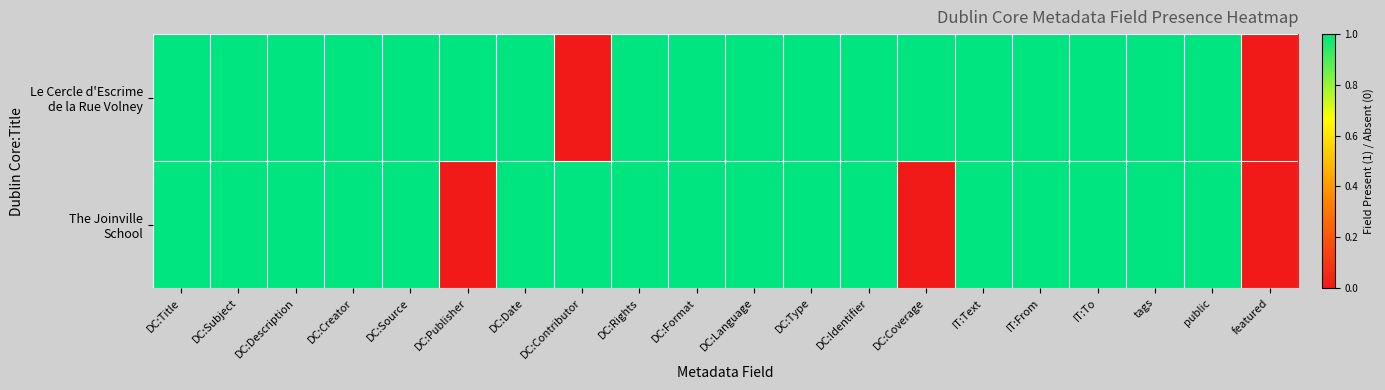

Between DC:Title and IT:Text, which is larger?

DC:Title